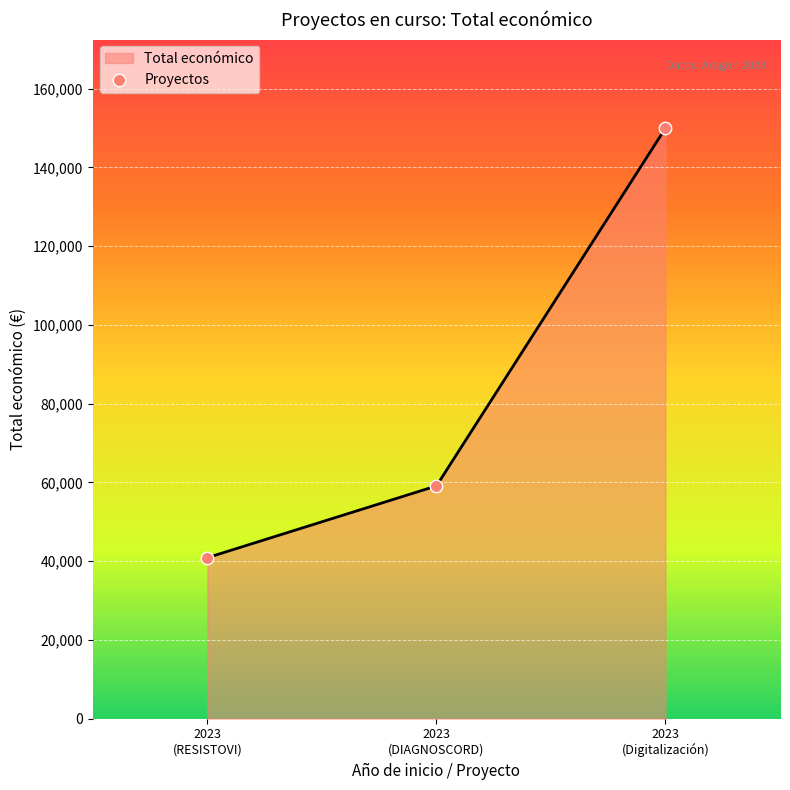

Approximately how many times larger is the value at 2023
(Digitalización) compared to 2023
(DIAGNOSCORD)?

2.5